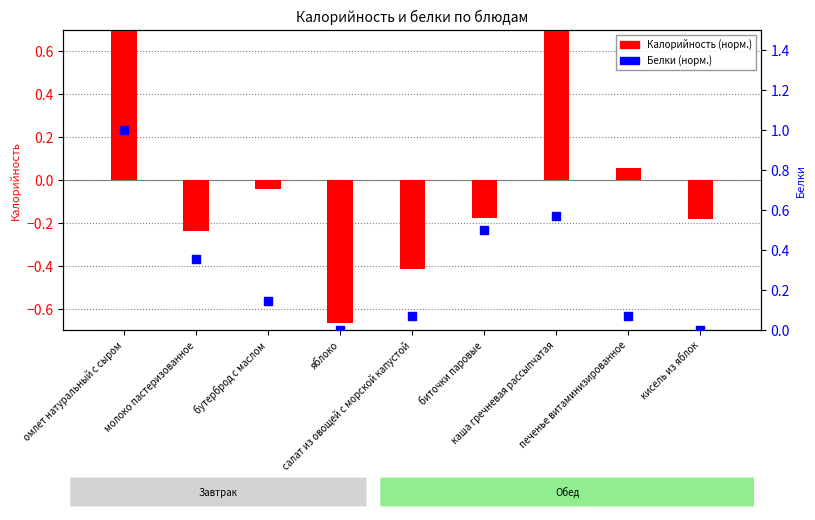

At which category is the sum across all series the highest?

омлет натуральный с сыром